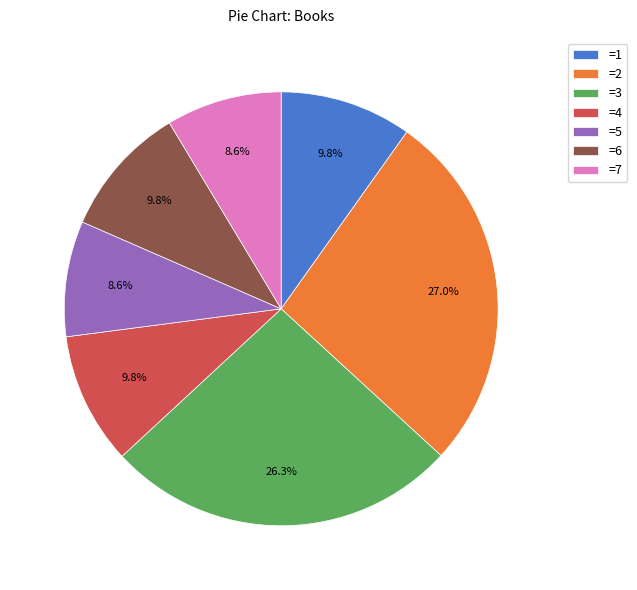

What is the ratio of the value at =1 to the value at =3?

0.4